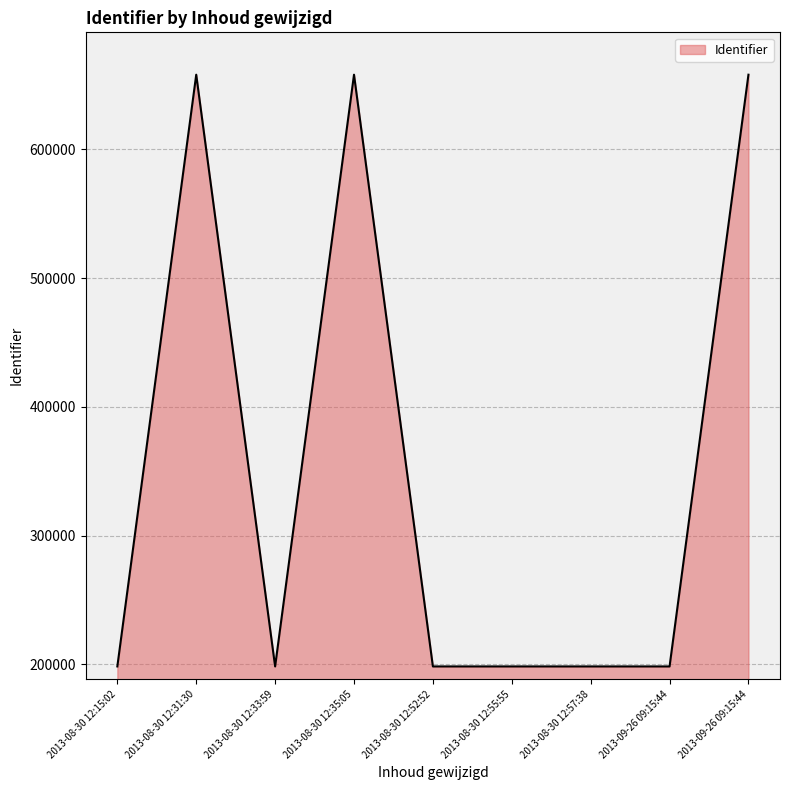

The value at 2013-08-30 12:15:02 is 198410. True or false?

True